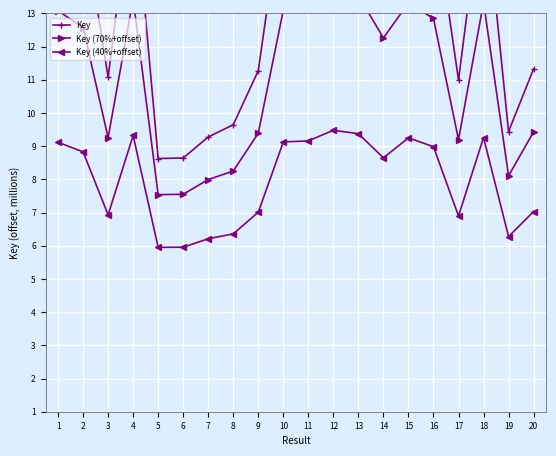

What is the greatest value displayed?

17.4